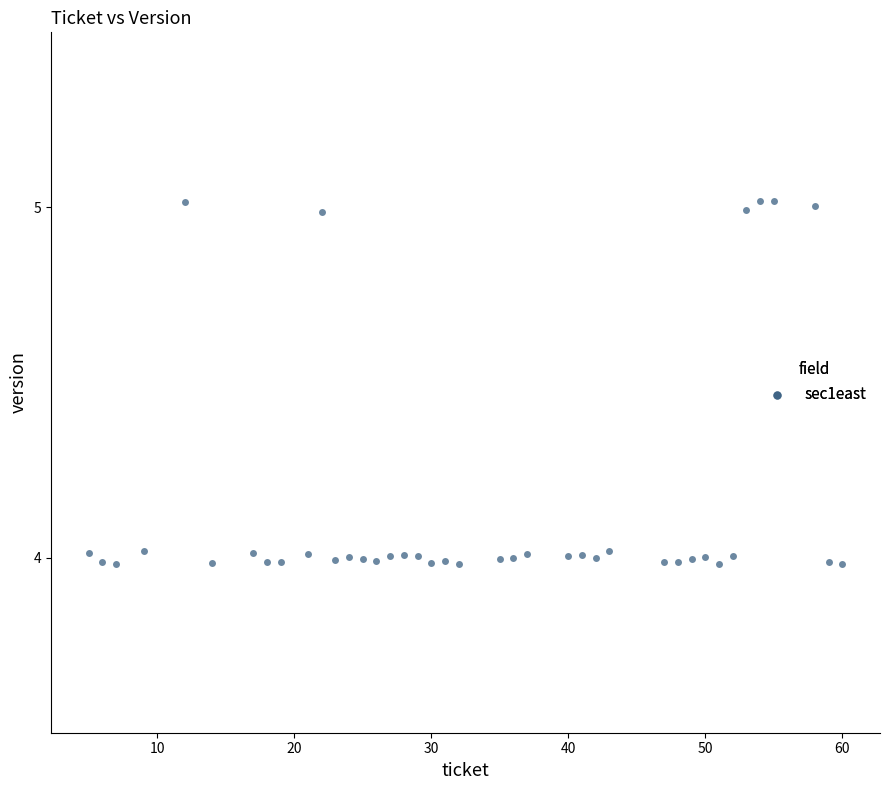

What is the range of Y values (max minus min)?

1.0